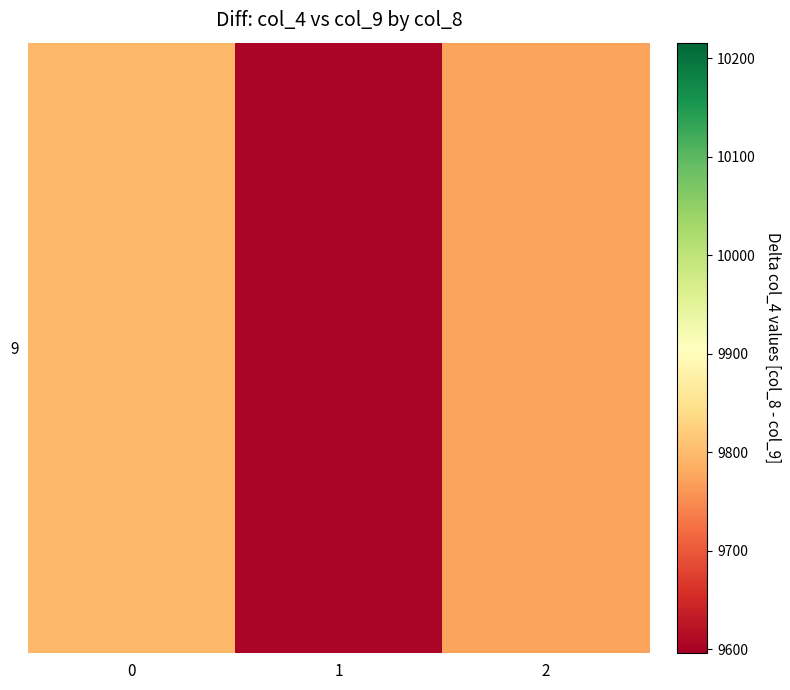

How many values are below 9775?

1